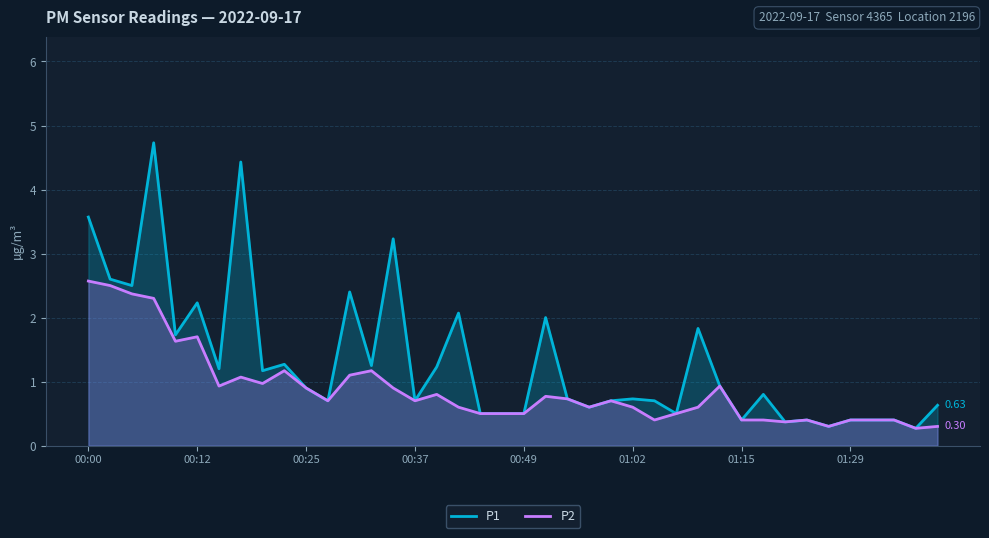

What is the lowest value of the P2 series?

0.3